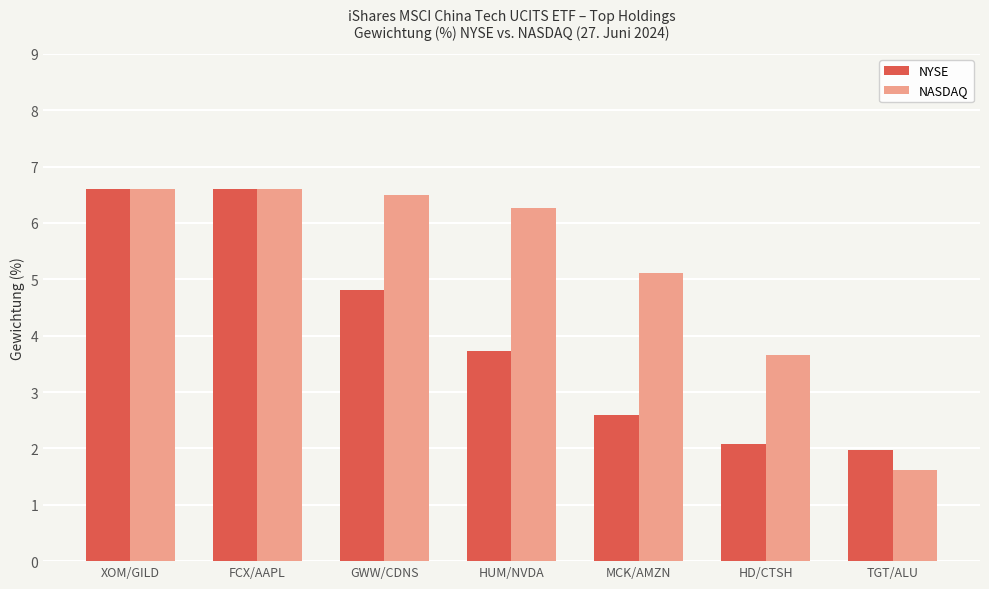

Rank the series at GWW/CDNS from lowest to highest value.

NYSE, NASDAQ